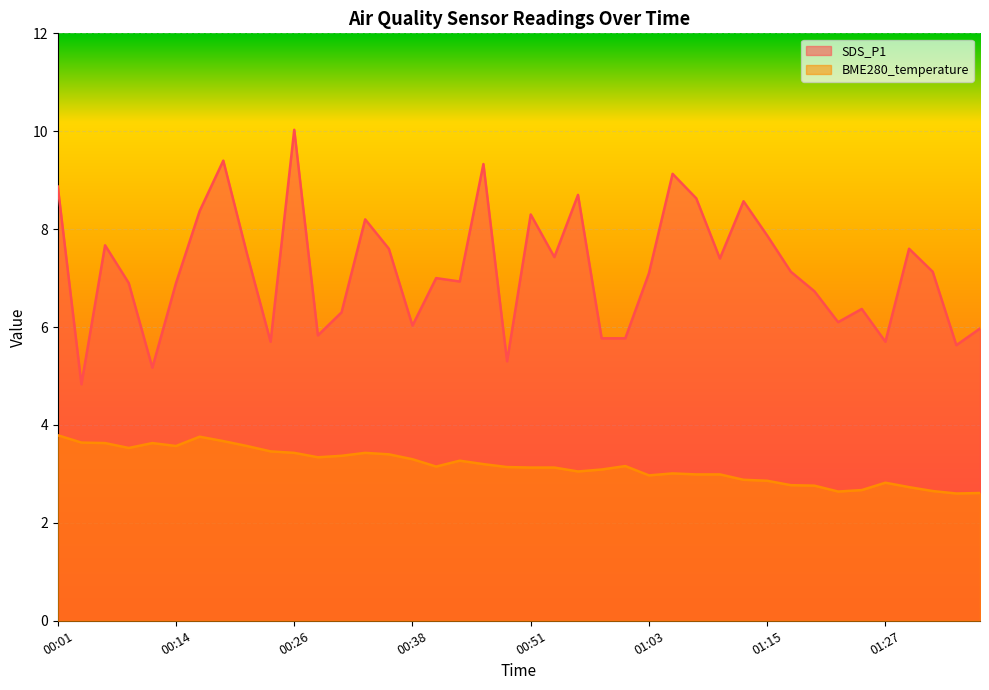

What is the difference between the second highest and minimum values in the BME280_temperature series?

1.2